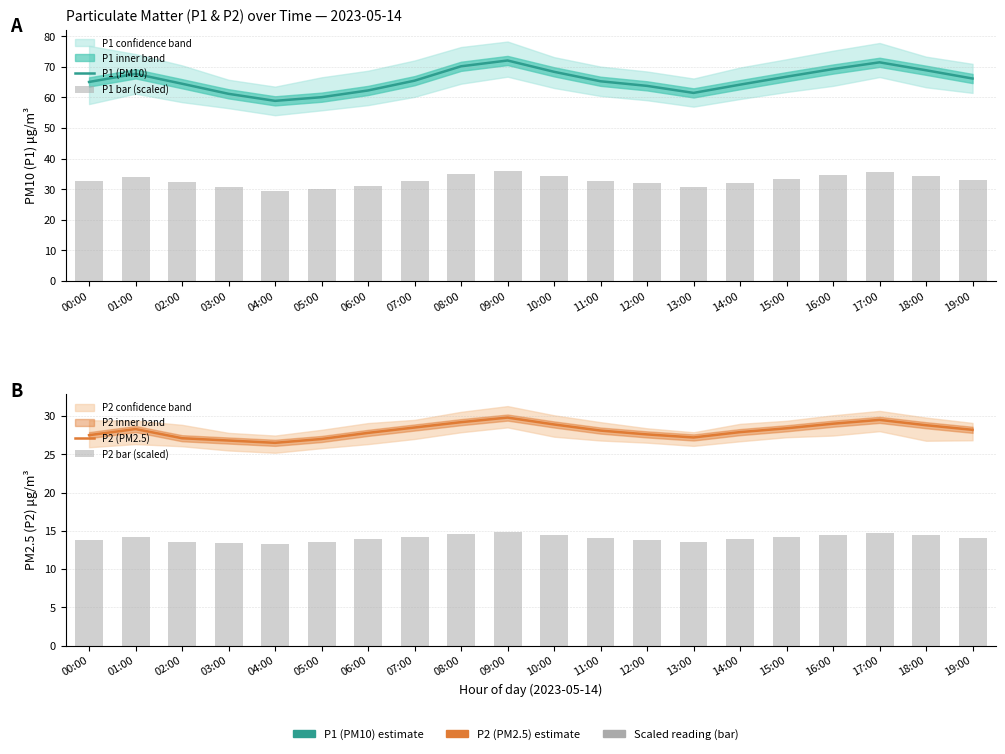

What is the difference between the highest and lowest values at 01:00?

53.6